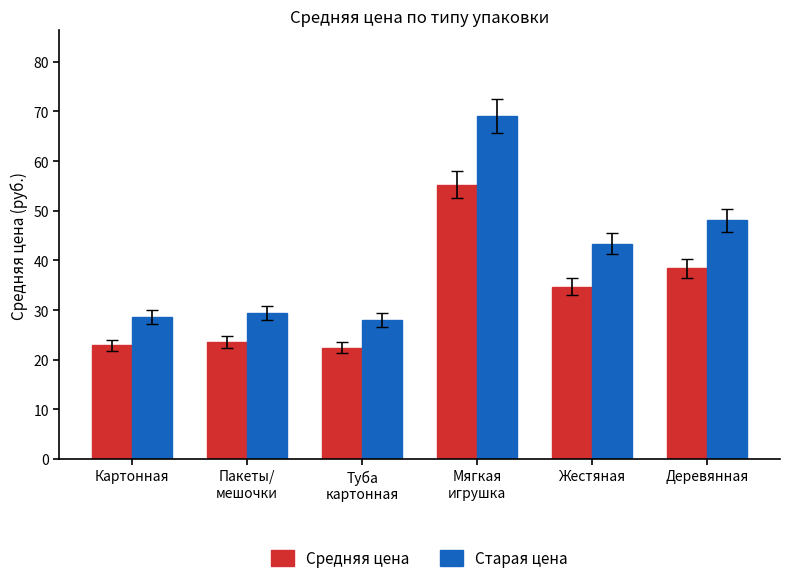

What is the lowest value of the Средняя цена series?

22.4